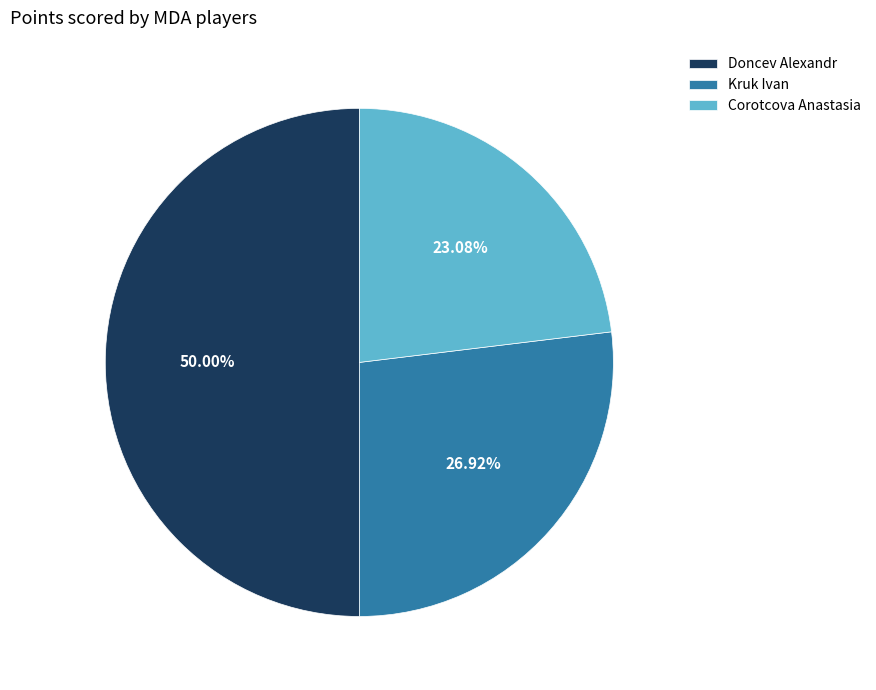

To the nearest percent, what is the average slice percentage?

33%